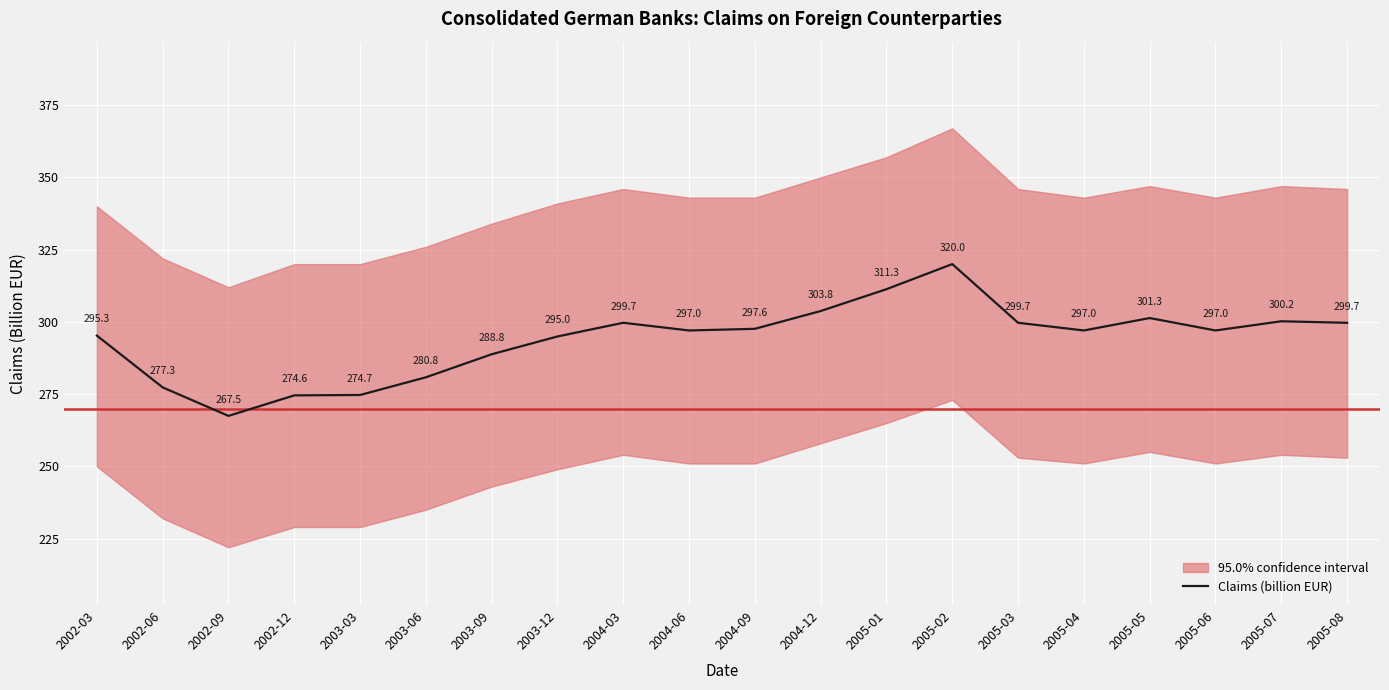

What is the value of the 7th point from the left?

288.8